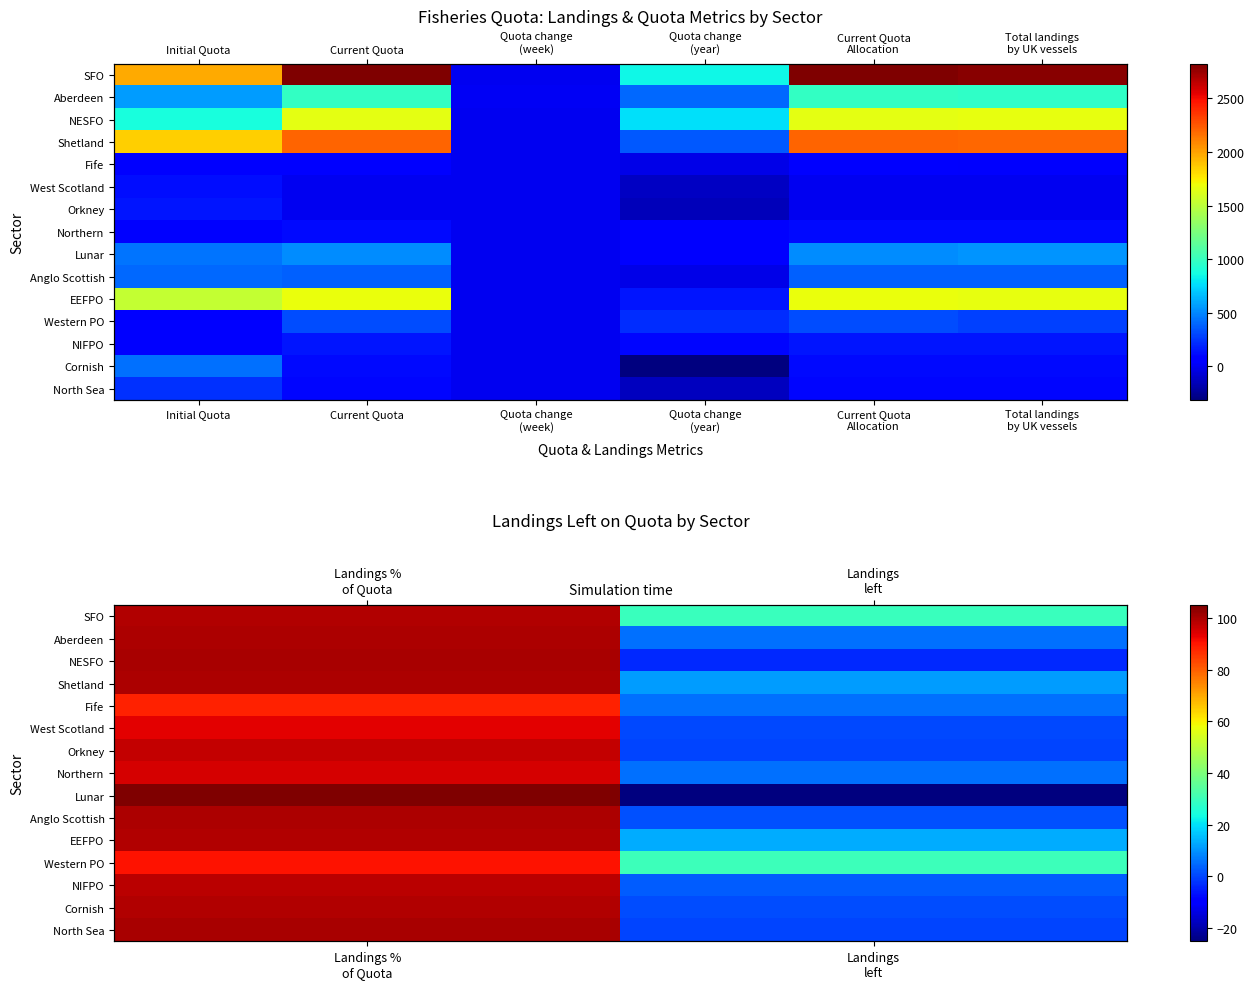

How many data points in Fife are less than 88?

1